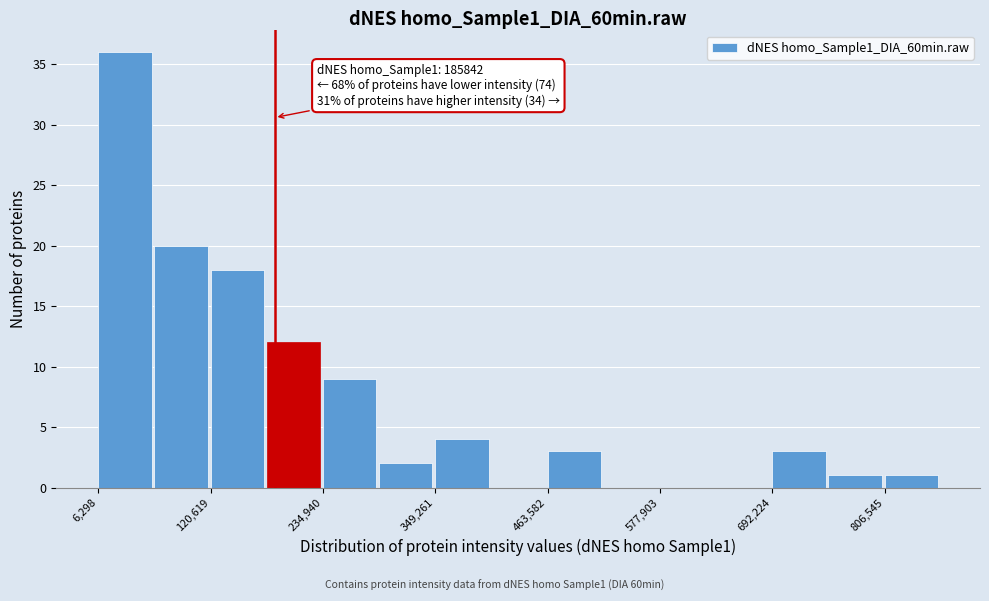

Read against the x-axis, roughly where is the centre of the tallest bar?

40000